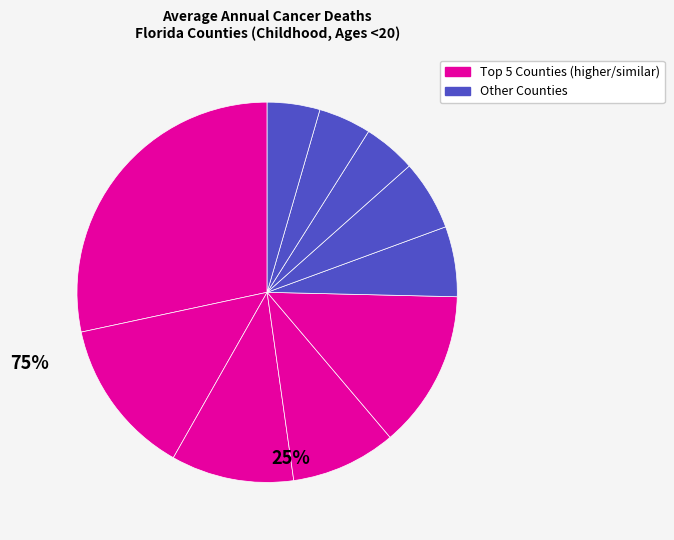

How many segments does this pie chart have?

10